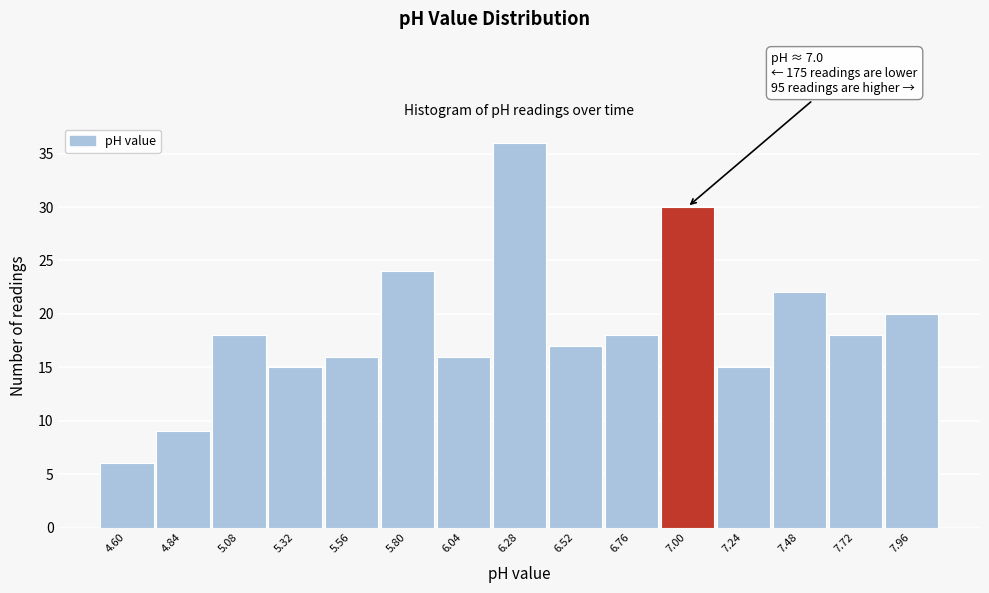

Reading right to left, list all the values displayed in this chart.

7.96=20	7.72=18	7.48=22	7.24=15	7.00=30	6.76=18	6.52=17	6.28=36	6.04=16	5.80=24	5.56=16	5.32=15	5.08=18	4.84=9	4.60=6